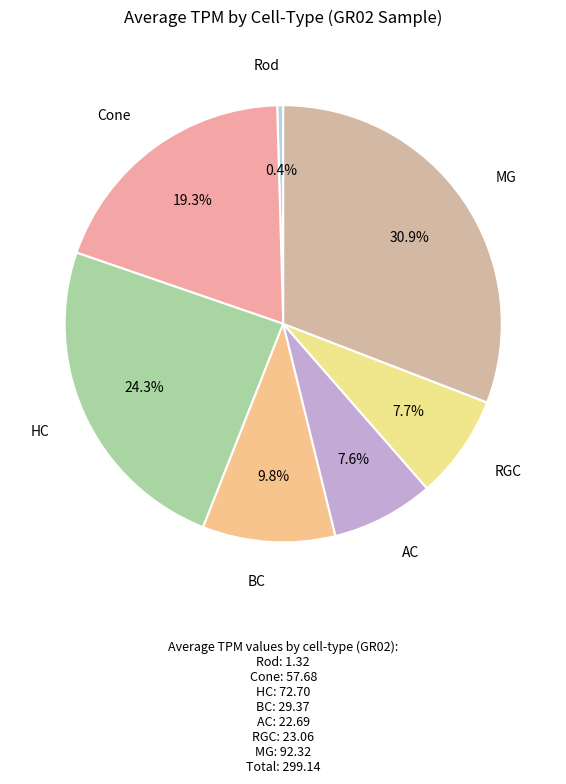

Which category has the smallest portion of the pie?

Rod